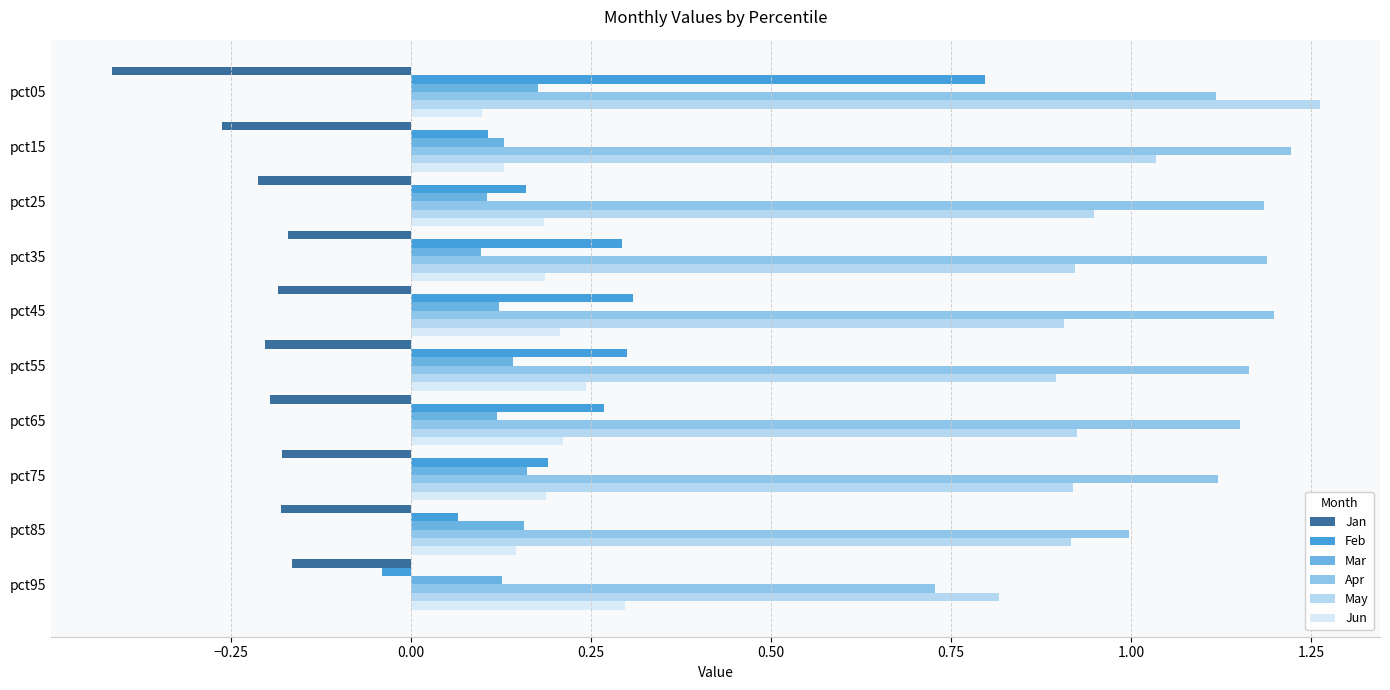

The value of May at pct65 is 0.9. True or false?

True